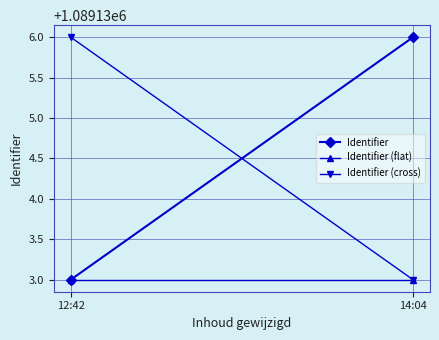

Is it true that Identifier (flat) equals 1651130 at 12:42?

False